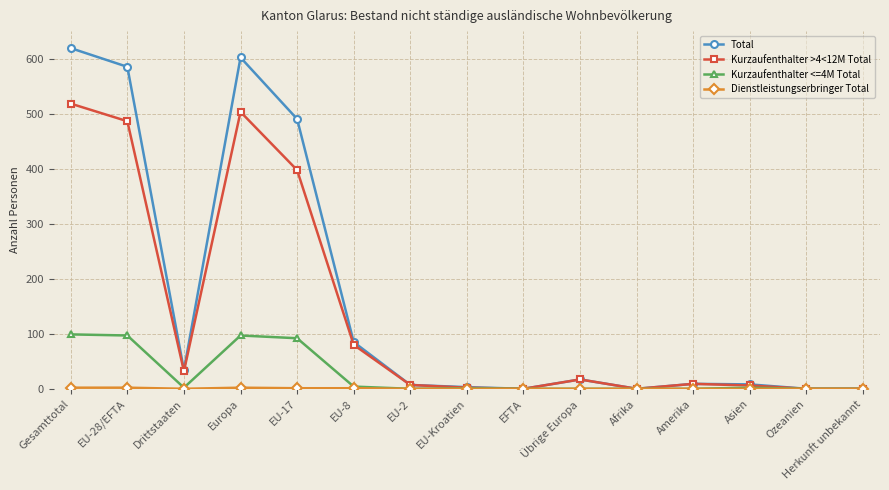

At which label is Total closest to 310?

EU-17